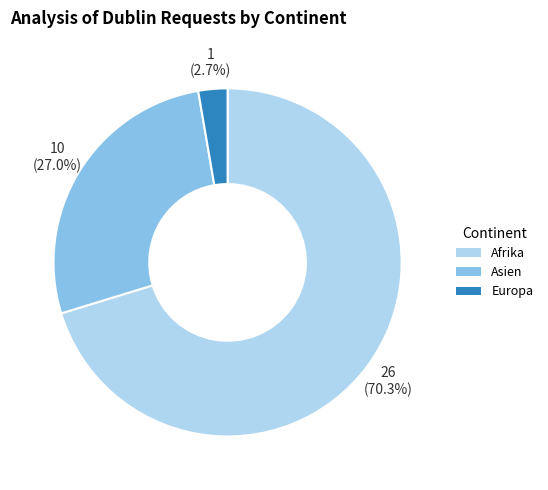

Is there any slice that represents more than half of the pie?

Yes